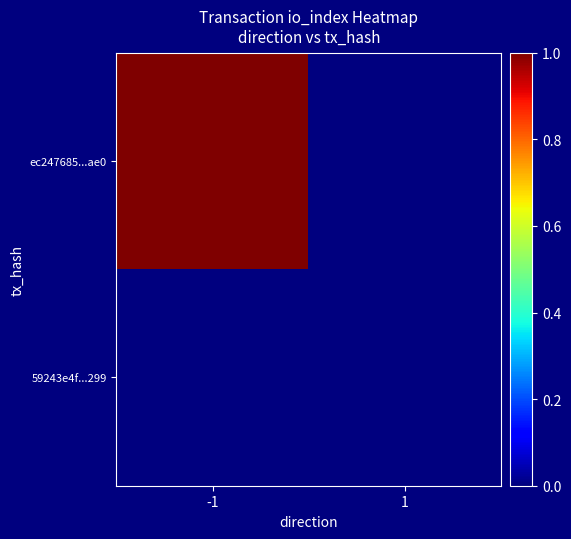

Between -1 and 1, which is larger?

-1